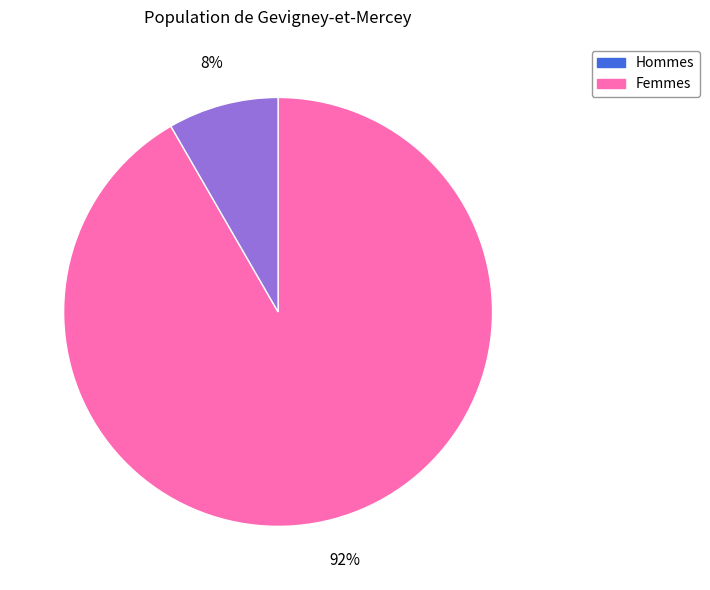

How many segments does this pie chart have?

2